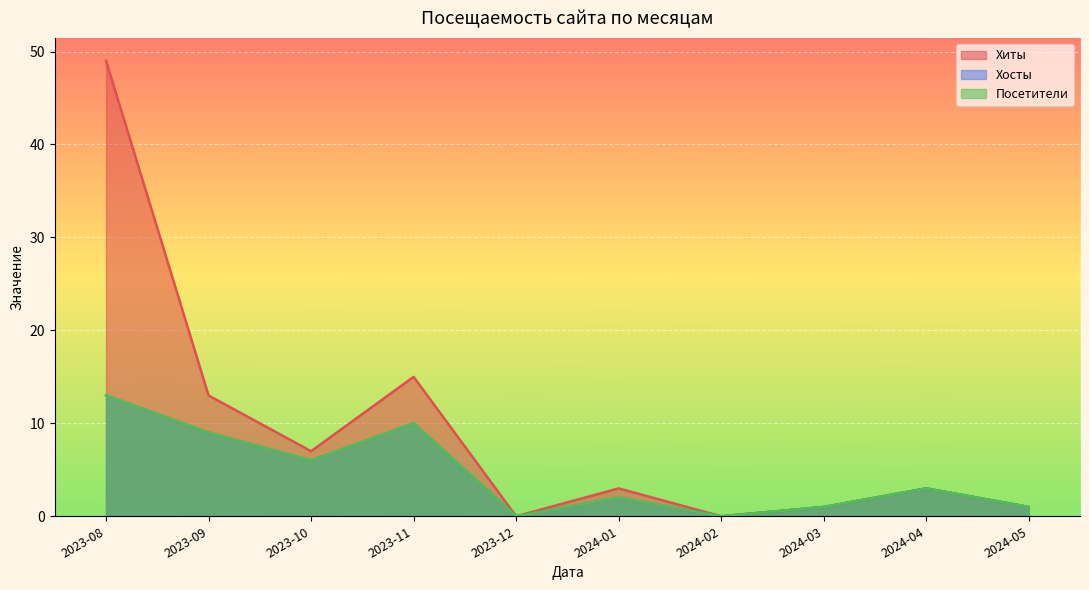

The value of Посетители at 2023-09 is 9. True or false?

True